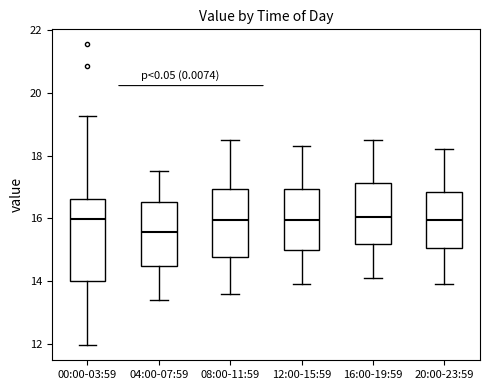

Reading left to right, read every box against the y-axis: the position of its median line, the range the box covers, and the ends of its whiskers. The values are not printed on the chart, so give them approximately, as read against the axis.

00:00-03:59: median 16.0, box 14.0 to 16.6, whiskers 12.0 to 19.2
04:00-07:59: median 15.6, box 14.4 to 16.6, whiskers 13.4 to 17.6
08:00-11:59: median 16.0, box 14.8 to 17.0, whiskers 13.6 to 18.6
12:00-15:59: median 16.0, box 15.0 to 17.0, whiskers 14.0 to 18.4
16:00-19:59: median 16.0, box 15.2 to 17.2, whiskers 14.2 to 18.6
20:00-23:59: median 16.0, box 15.0 to 16.8, whiskers 14.0 to 18.2